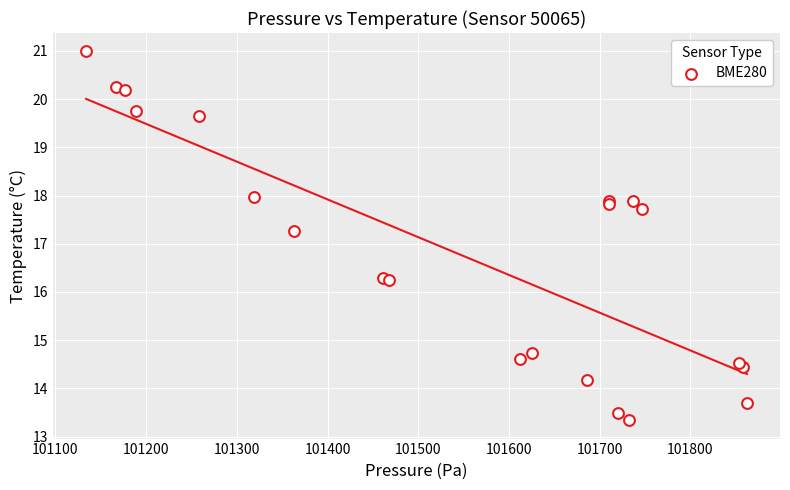

What Y value in the scatter plot is closest to 17?

17.3